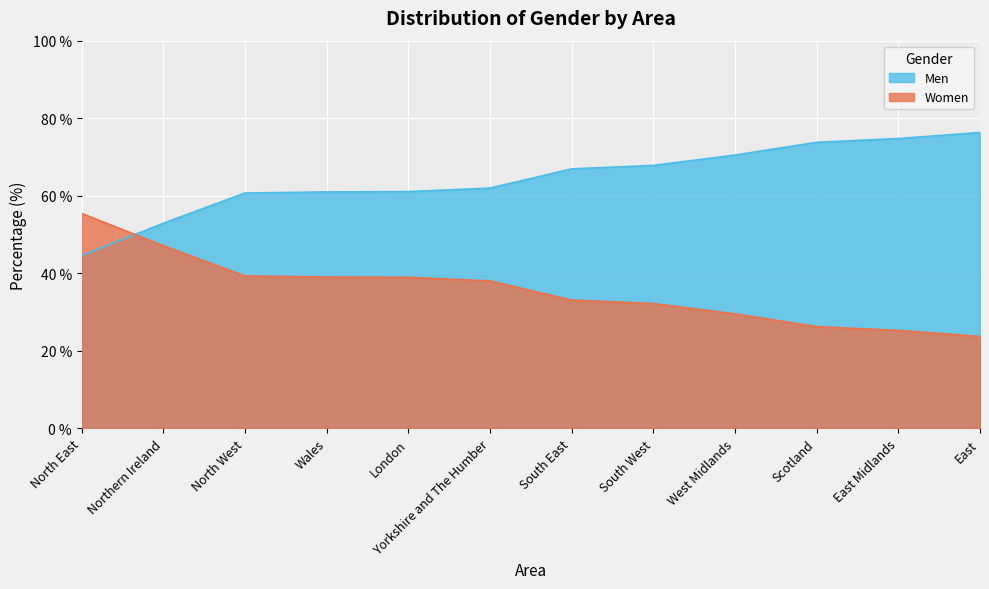

Reading right to left, transcribe all the data shown in this chart.

Men: 76.3	74.8	73.8	70.5	67.8	66.9	62.0	61.1	61.0	60.7	52.9	44.6
Women: 23.7	25.2	26.2	29.5	32.2	33.1	38.0	38.9	39.0	39.3	47.1	55.4